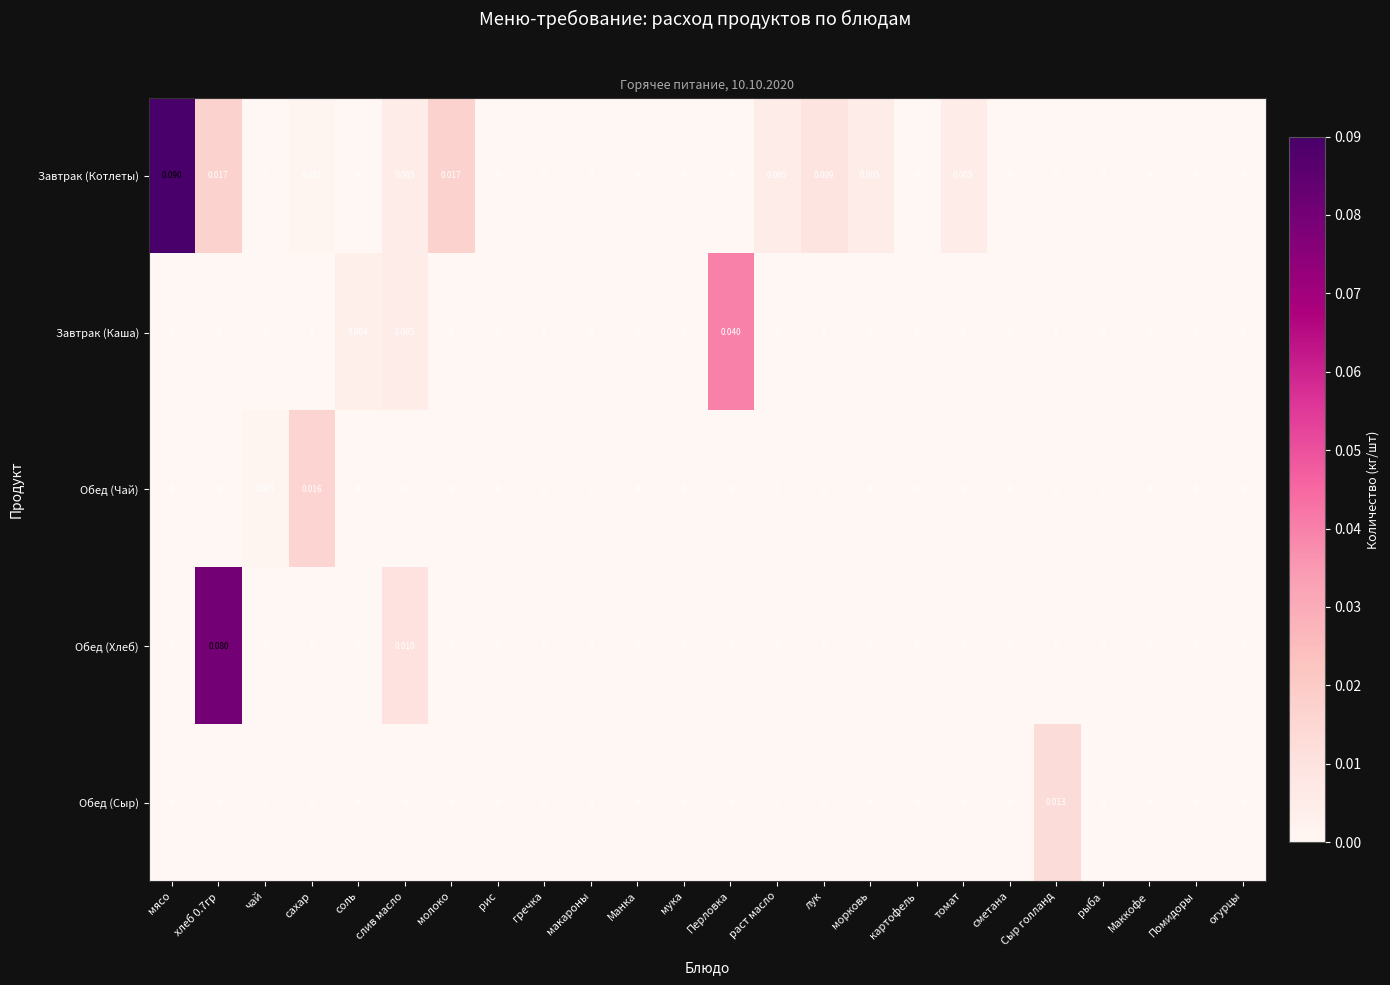

Which series has the largest total across all categories?

Завтрак (Котлеты)